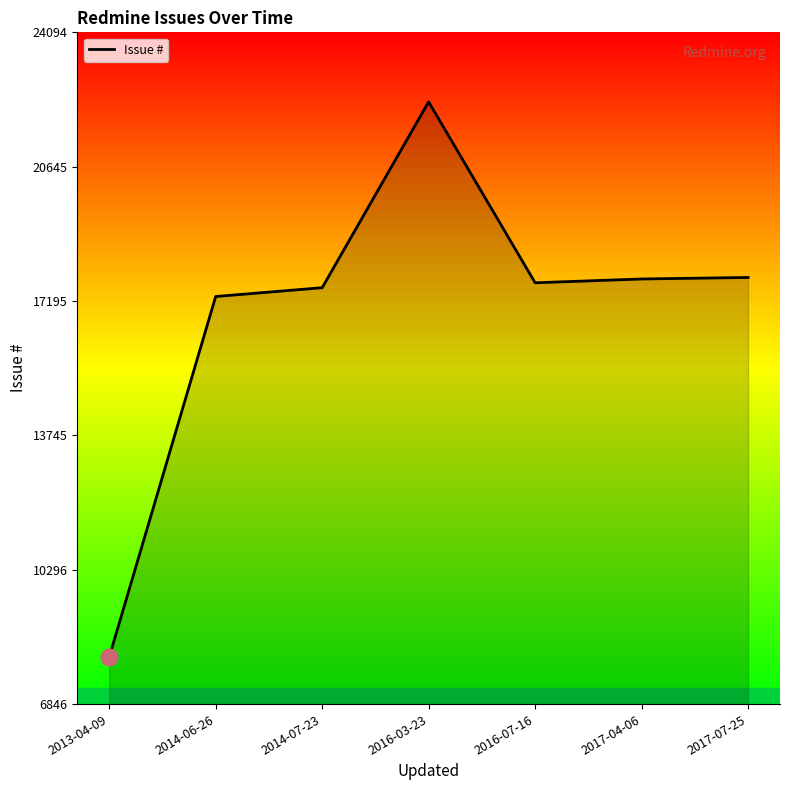

How many distinct data groups are displayed?

1